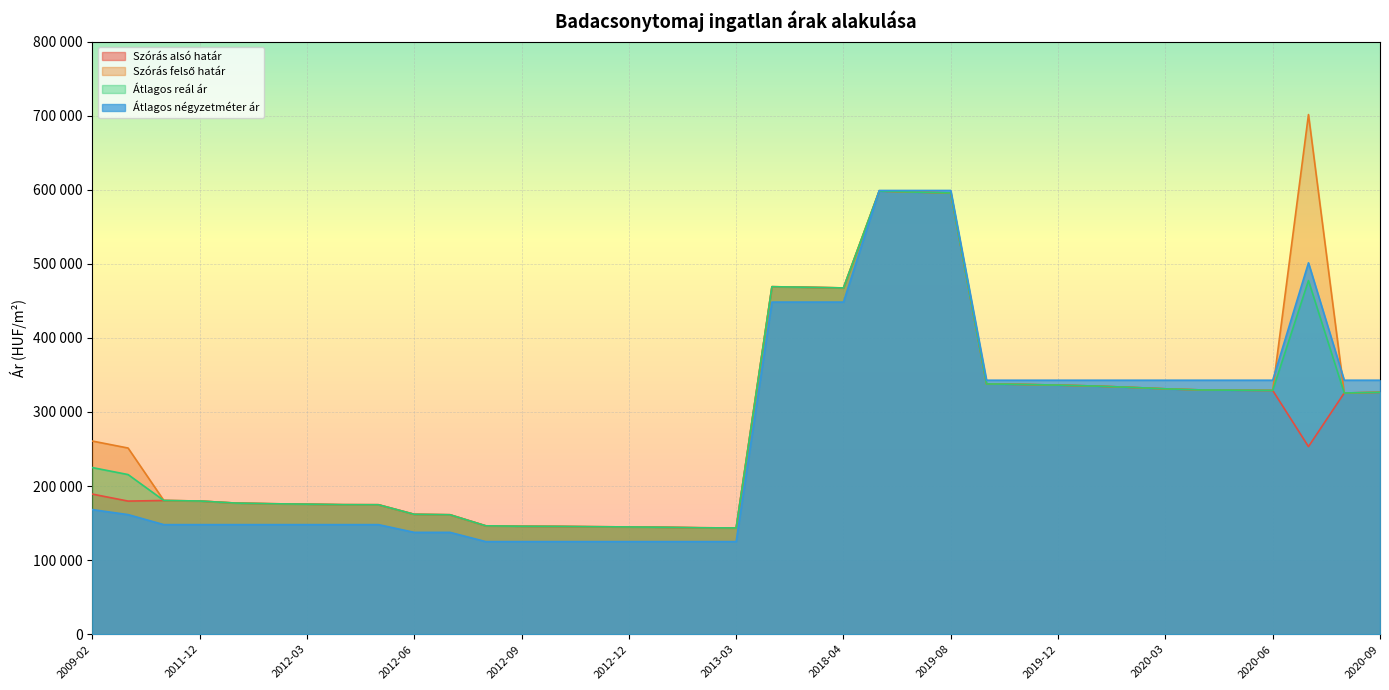

How many data points in Szórás felső határ are less than 260768?

18